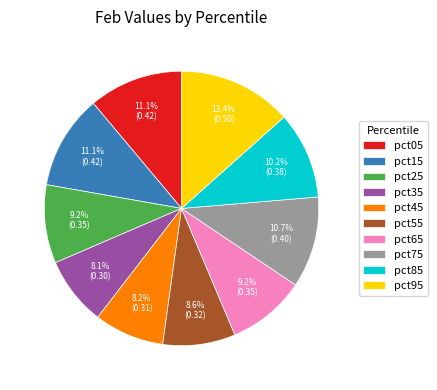

What percentage is the pct35 slice, to the nearest percent?

8%